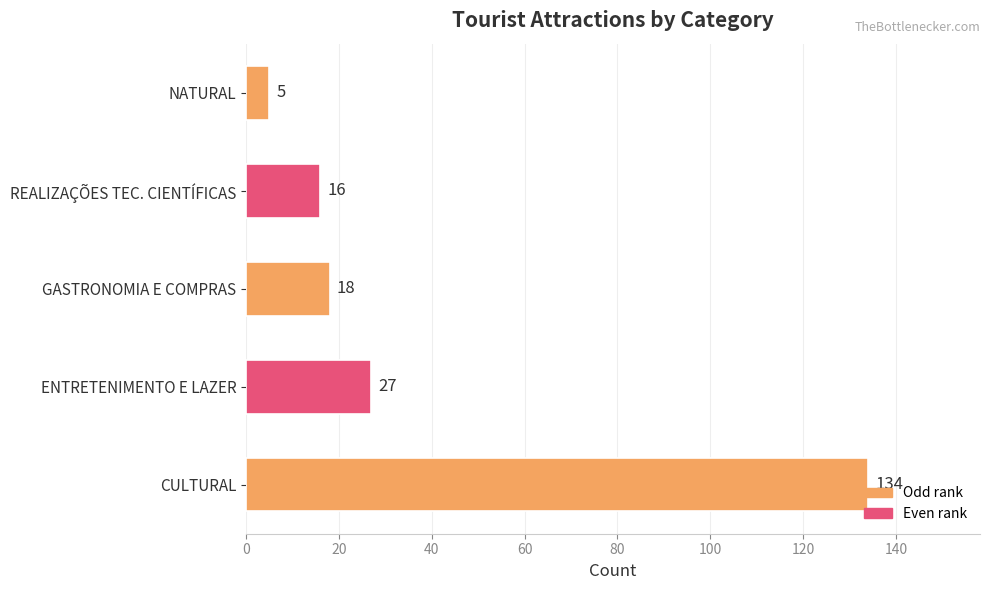

True or false: the data shows 25 at GASTRONOMIA E COMPRAS.

False